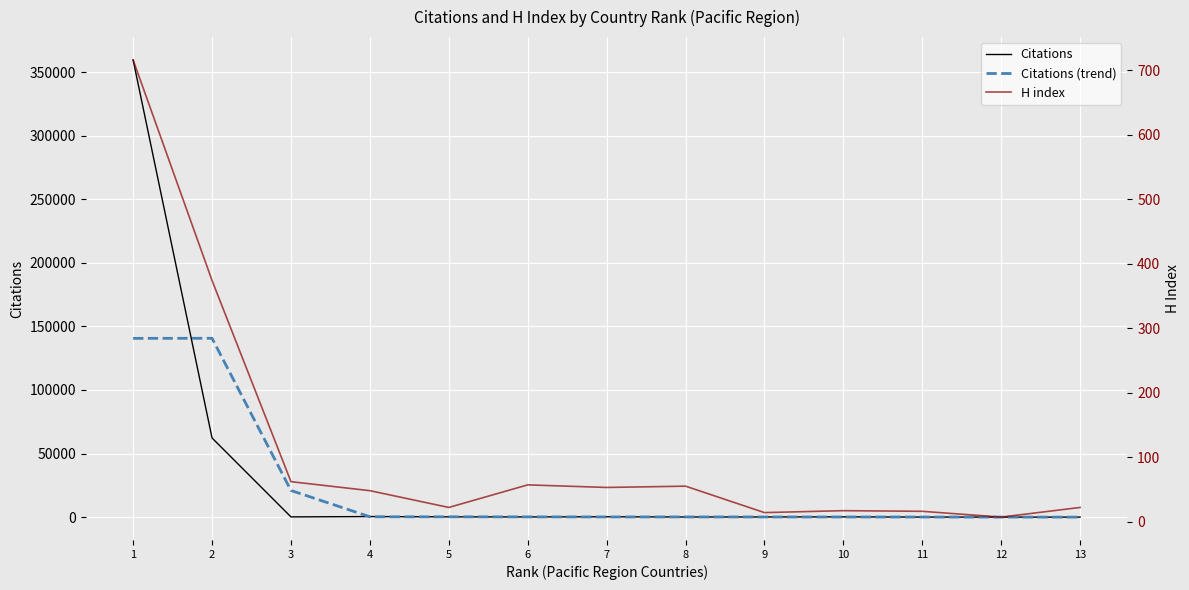

What is the minimum value shown in the chart?

4.7